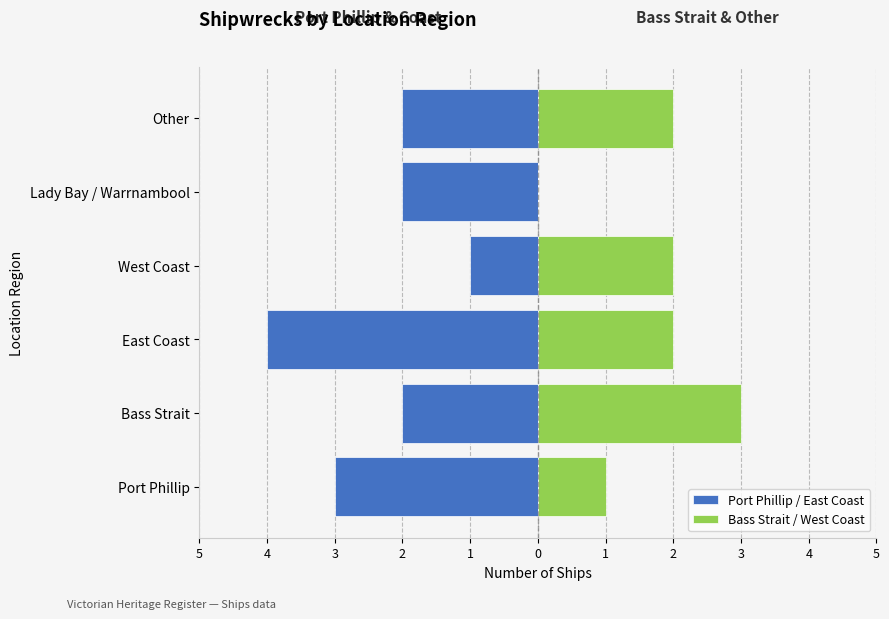

Reading right to left, extract all data points from this chart.

Port Phillip / East Coast: 0=-2	1=-2	2=-1	3=-4	4=-2	5=-3
Bass Strait / West Coast: 0=2	1=0	2=2	3=2	4=3	5=1